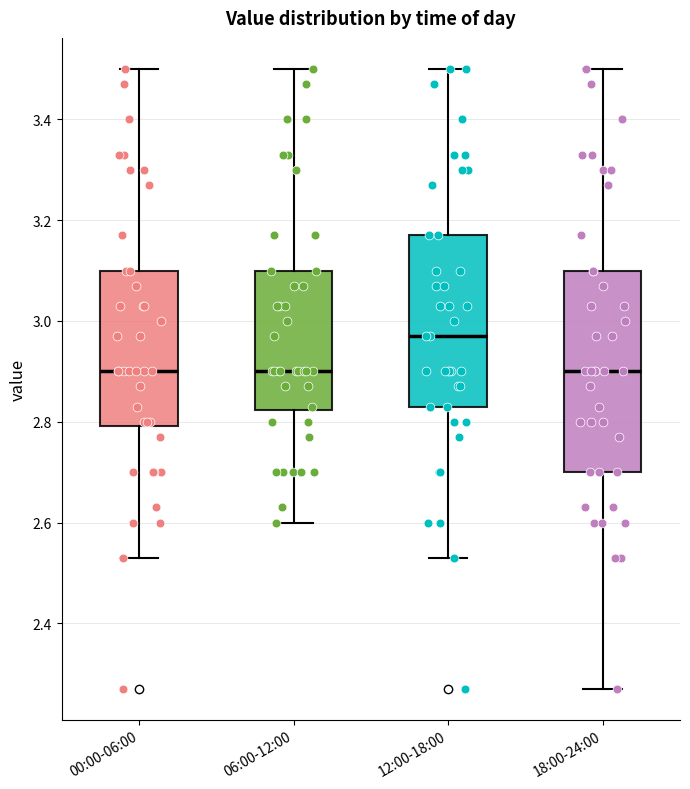

Comparing the boxes themselves (not the whiskers), which one is the tallest?

18:00-24:00